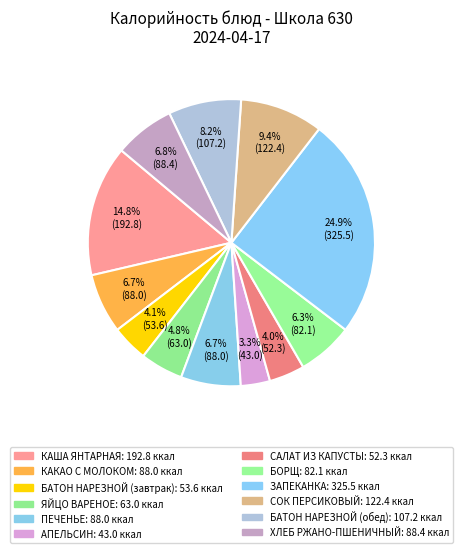

Is СОК ПЕРСИКОВЫЙ the majority of the pie?

No